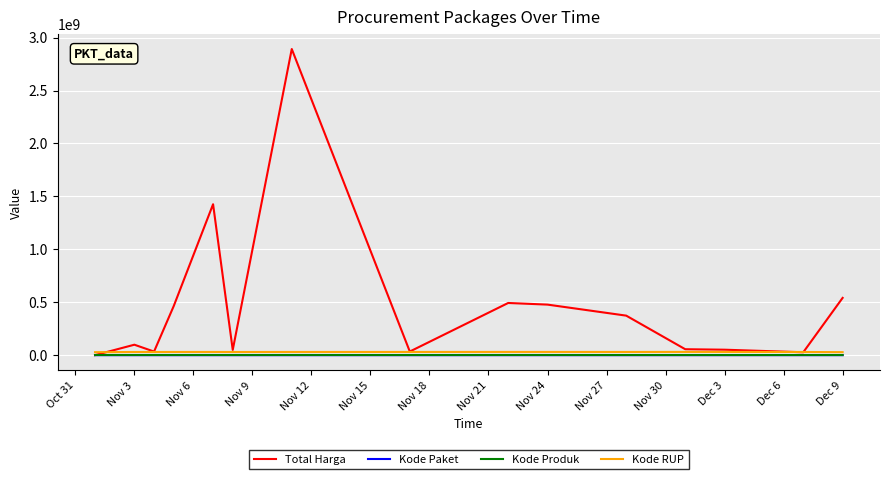

What are all the series names shown in the legend?

Total Harga, Kode Paket, Kode Produk, Kode RUP